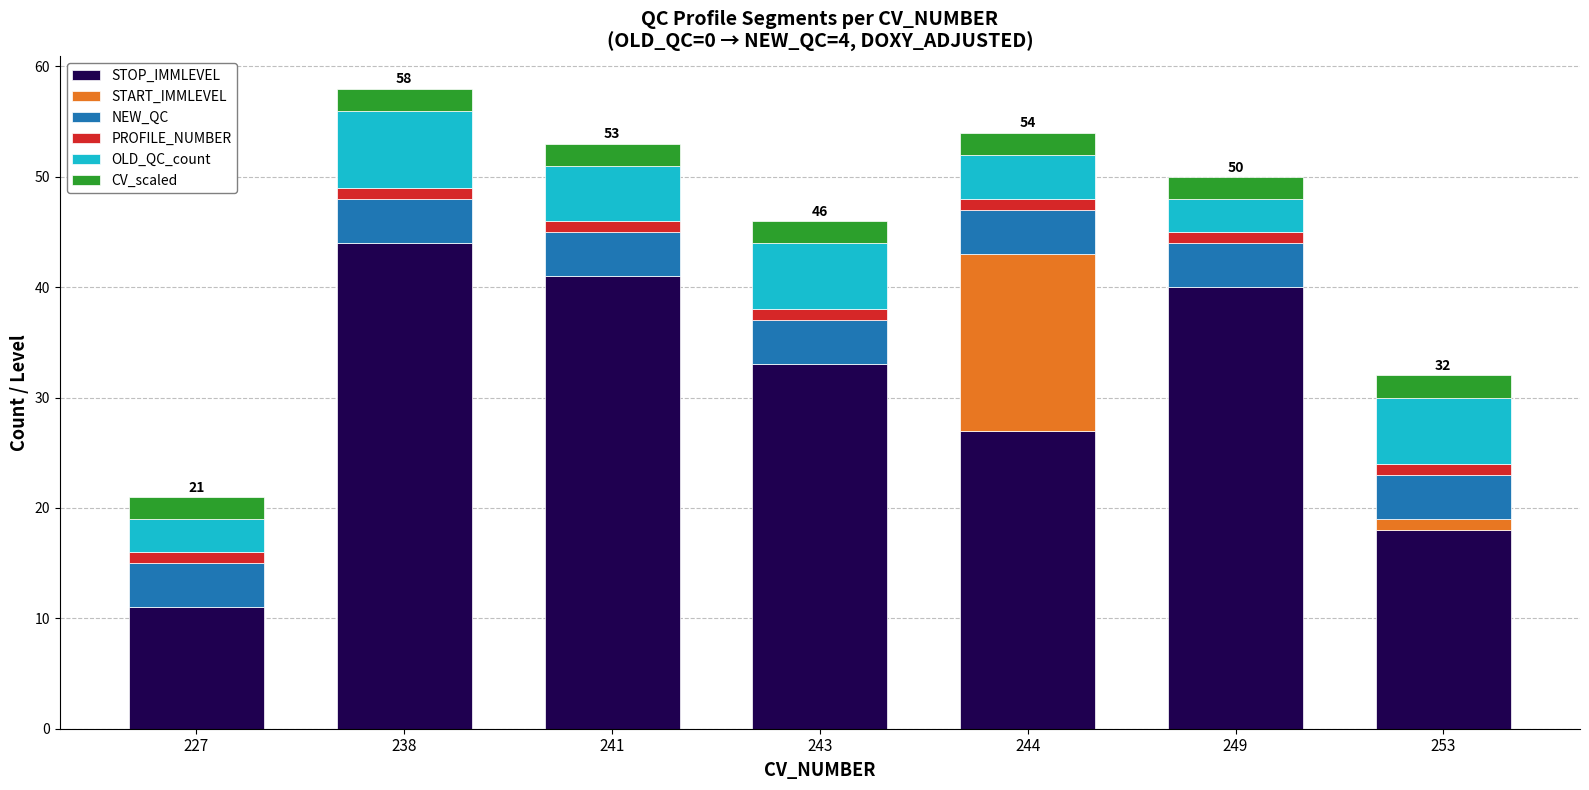

At which label does STOP_IMMLEVEL reach its peak?

238